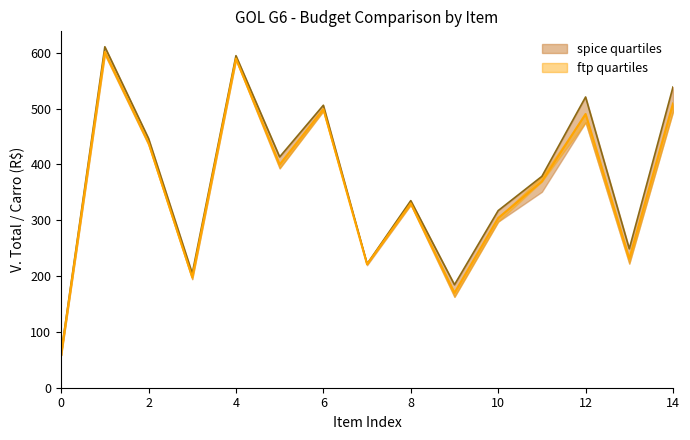

Does the chart have visible grid lines?

No